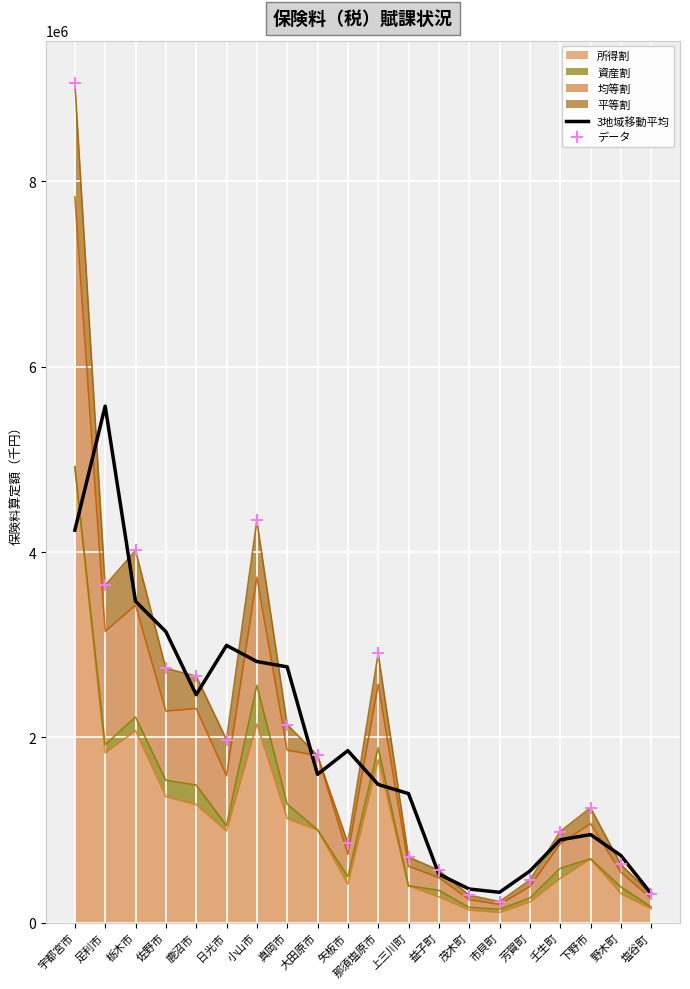

Which series contains the lowest Y value?

データ